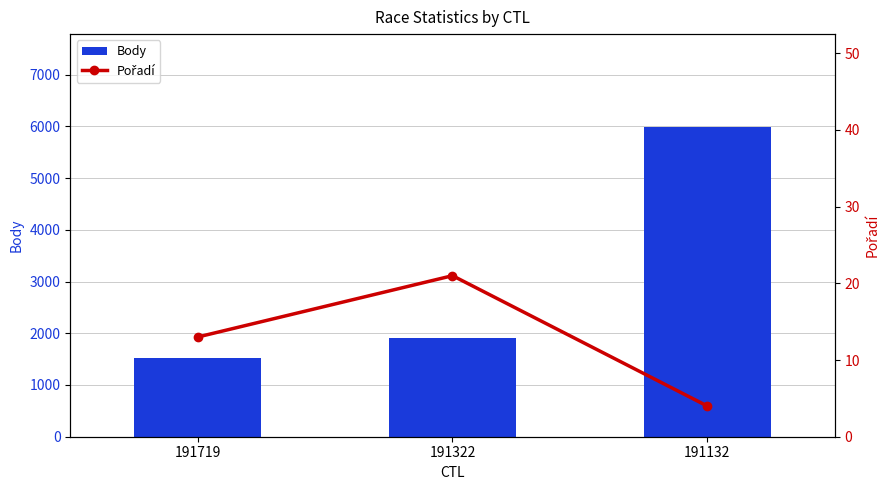

Which series has the widest spread of values?

Body